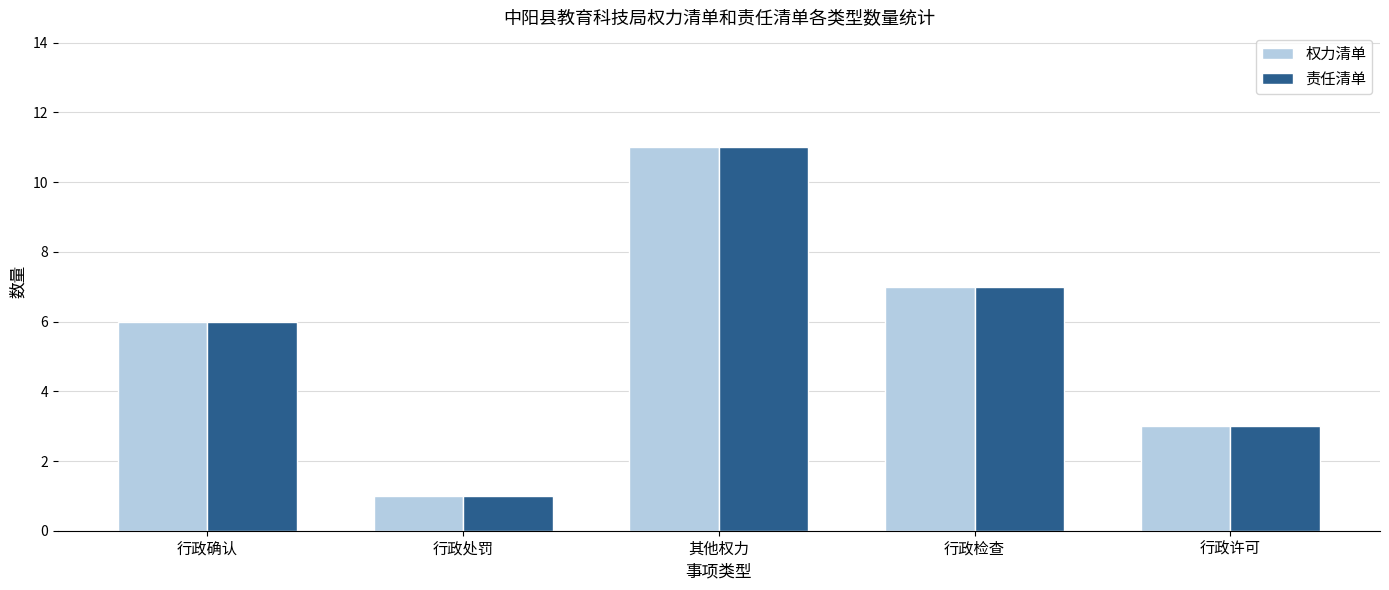

At which category is the sum across all series the highest?

其他权力